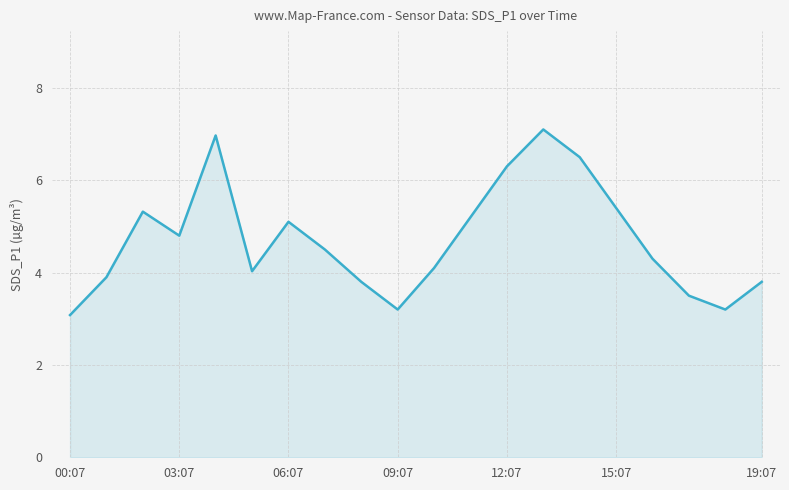

What is the difference between the maximum and minimum values?

4.0